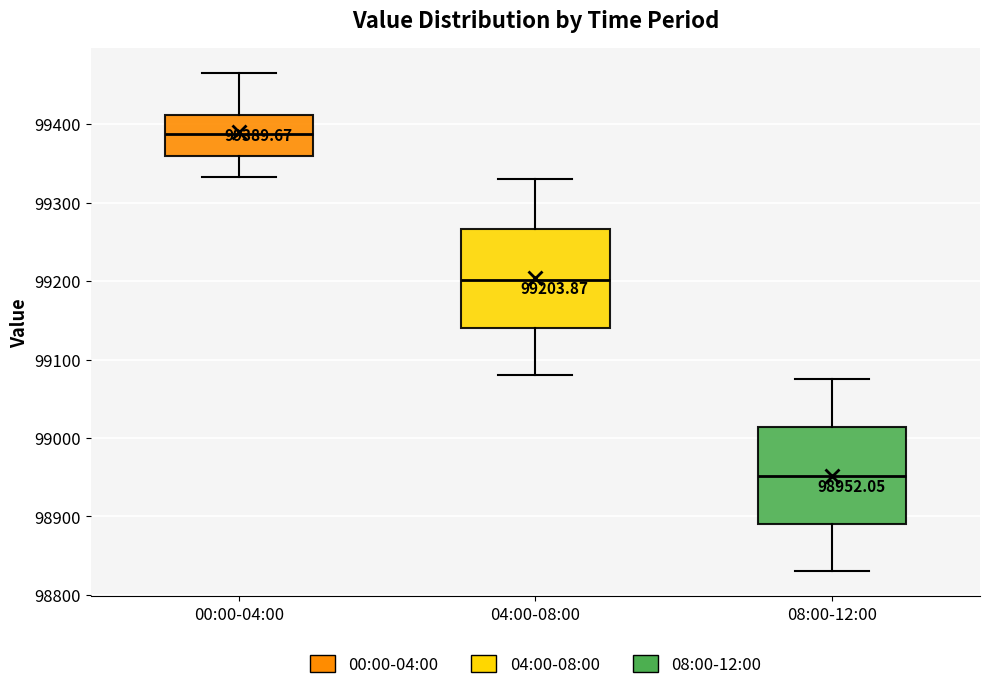

Which box's median line is the highest?

00:00-04:00